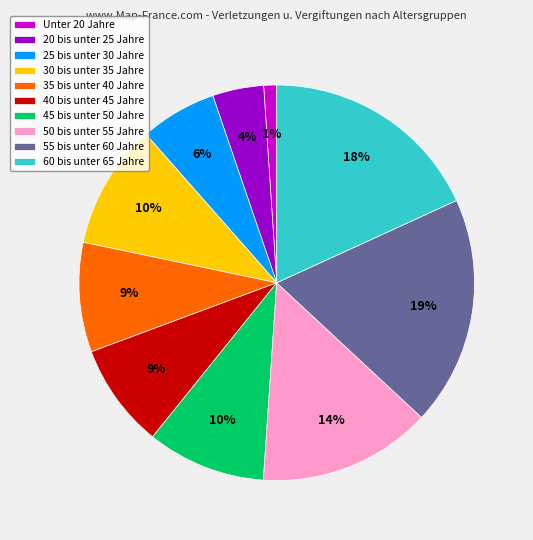

Does 55 bis unter 60 Jahre account for over 50% of the chart?

No